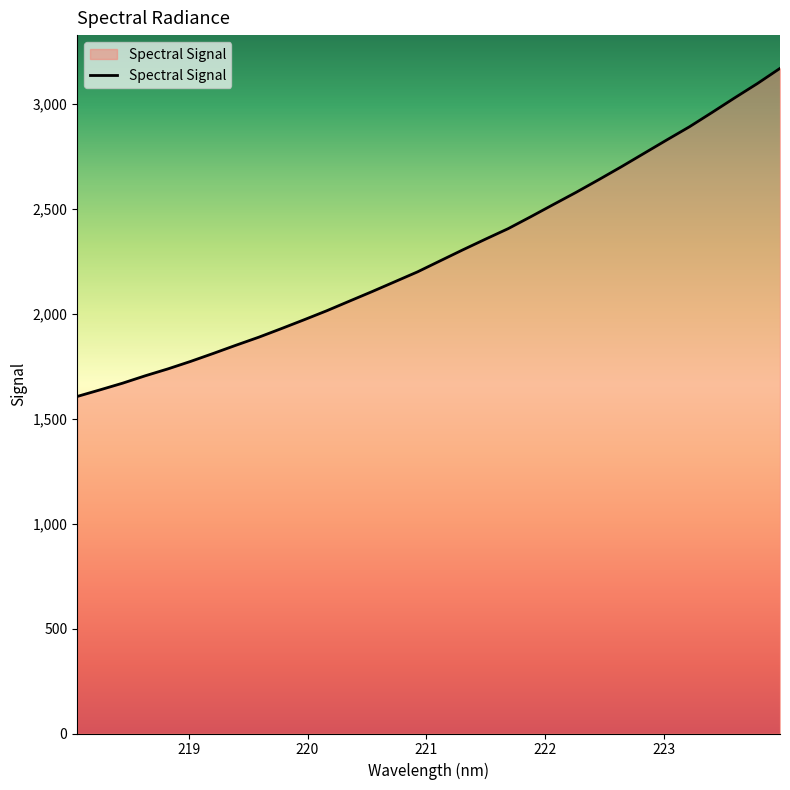

What is the difference between the maximum and minimum values?

1563.6